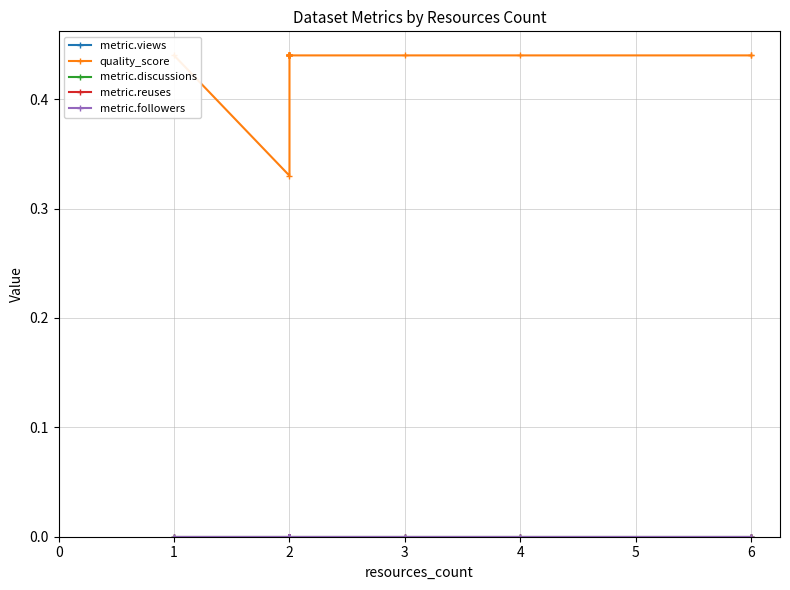

The metric.views series shows 0.0 at 5. True or false?

True